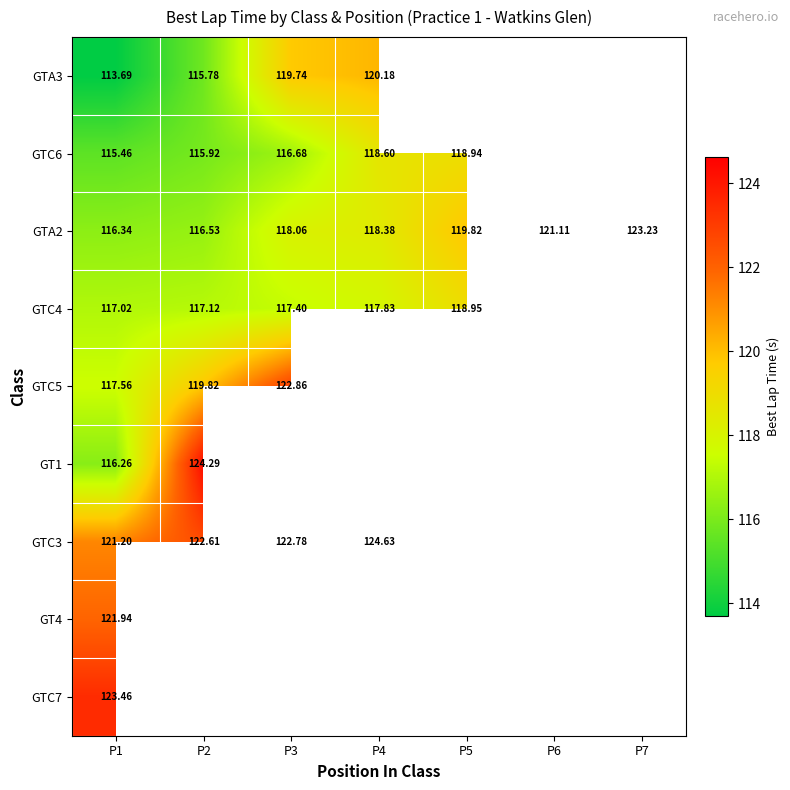

Is the value of GTC4 at P1 greater than the value of GTA3 at P3?

No